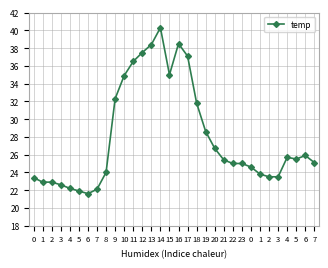

At which category does the data reach its first local valley?

6